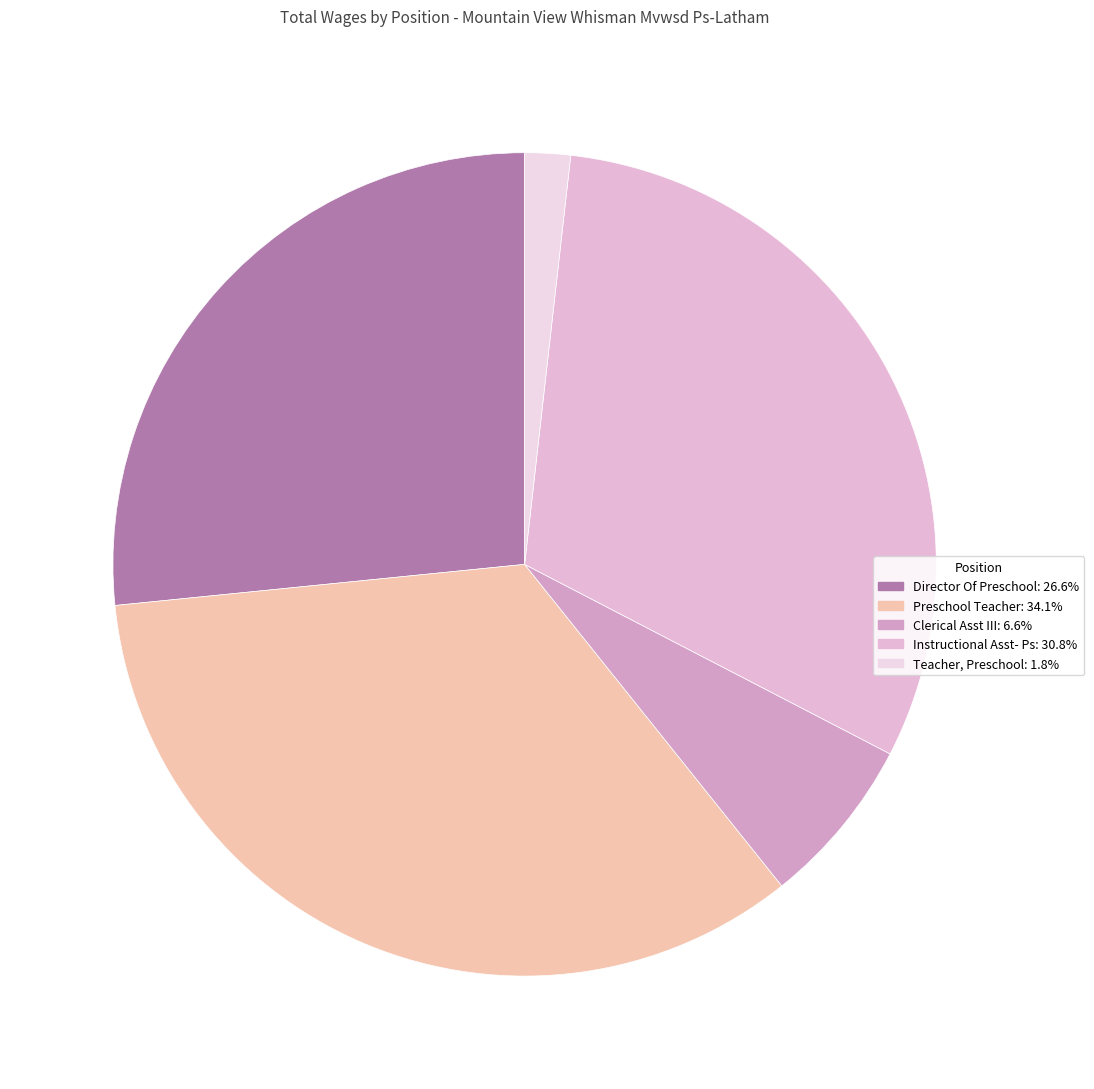

To the nearest percent, what percentage of the pie is Teacher, Preschool?

2%